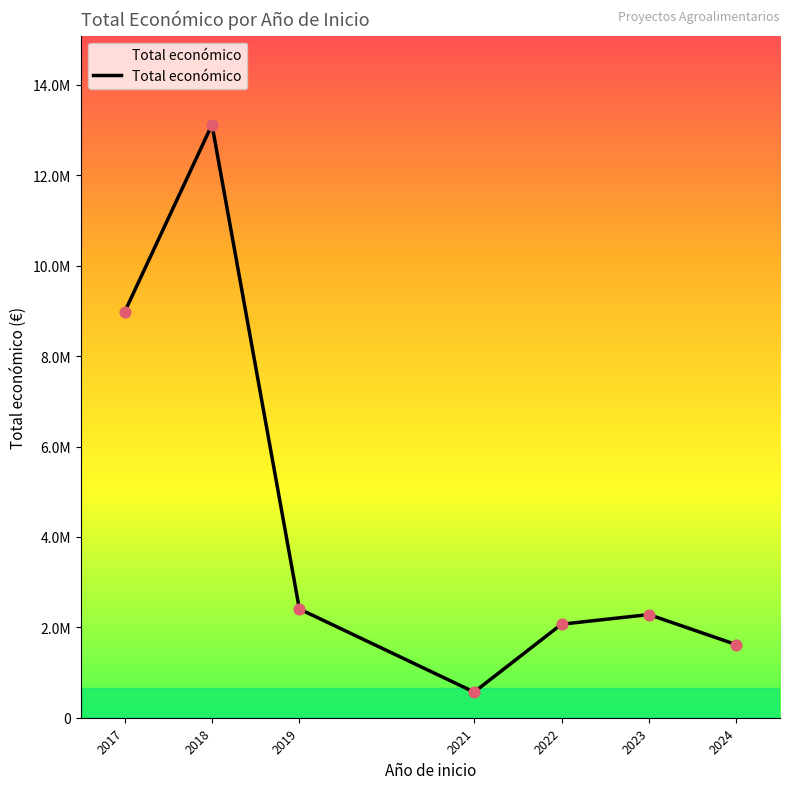

What is the change in value from 2018 to 2022?

-11051165